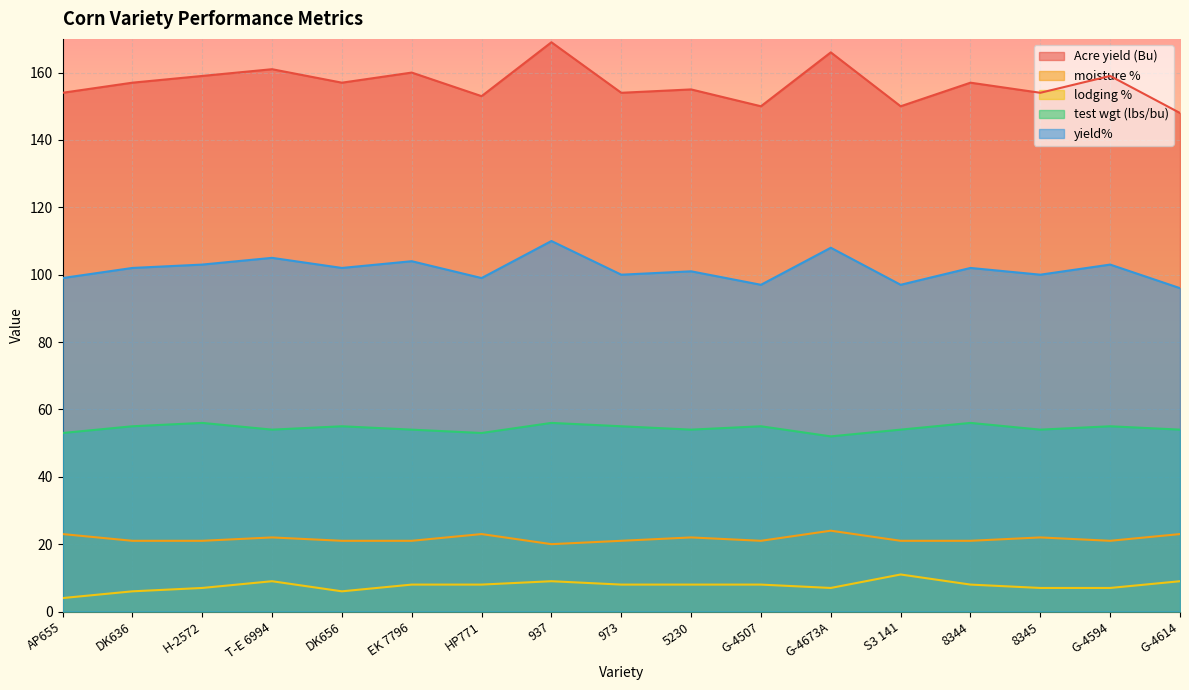

True or false: lodging % and test wgt (lbs/bu) intersect in this chart.

False